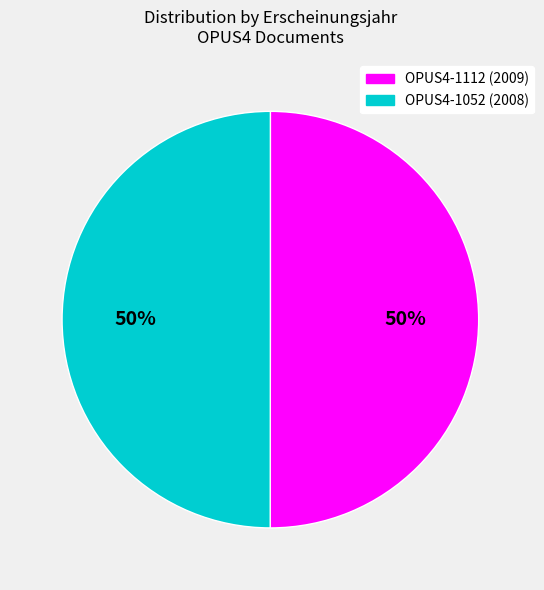

Is it true that OPUS4-1112 (2009) is 50% of the pie?

True